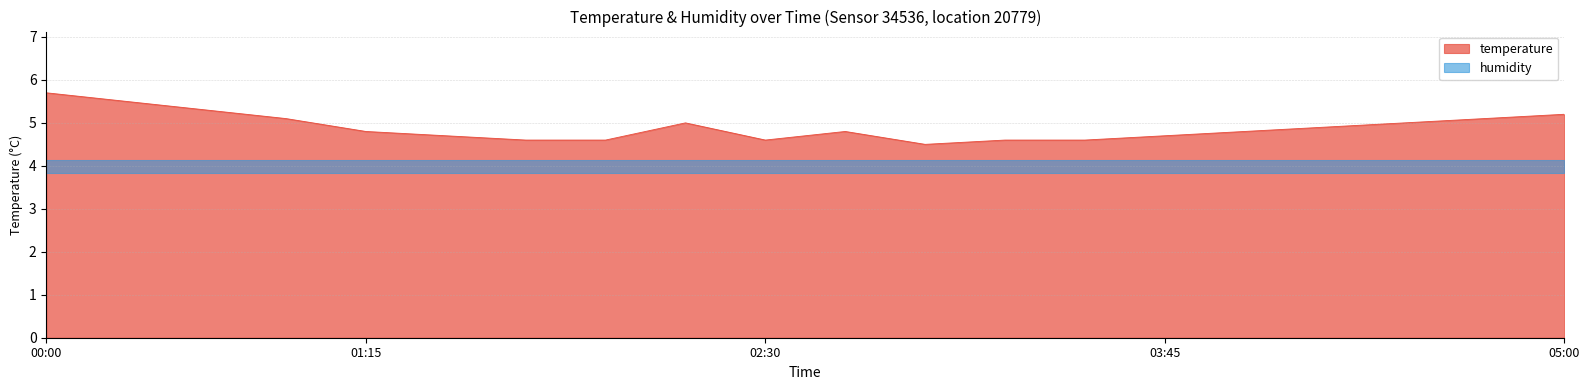

What is the lowest value of the temperature series?

4.5